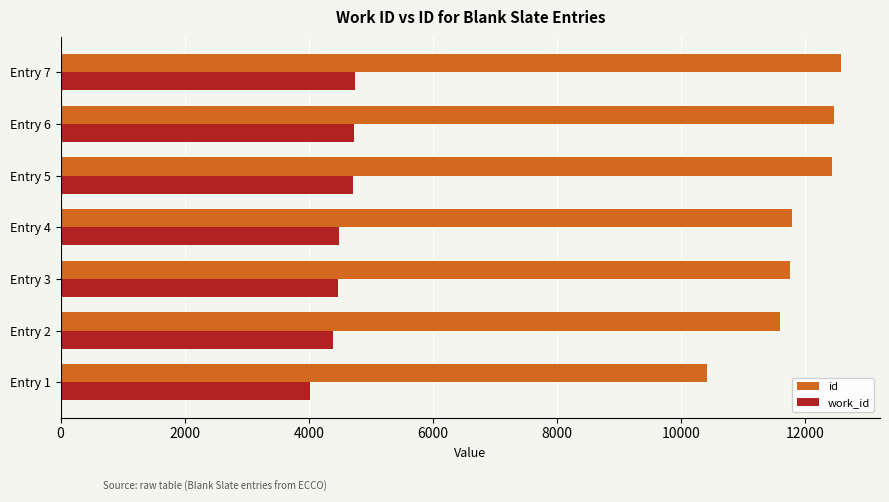

The value of work_id at Entry 4 is 4481. True or false?

True